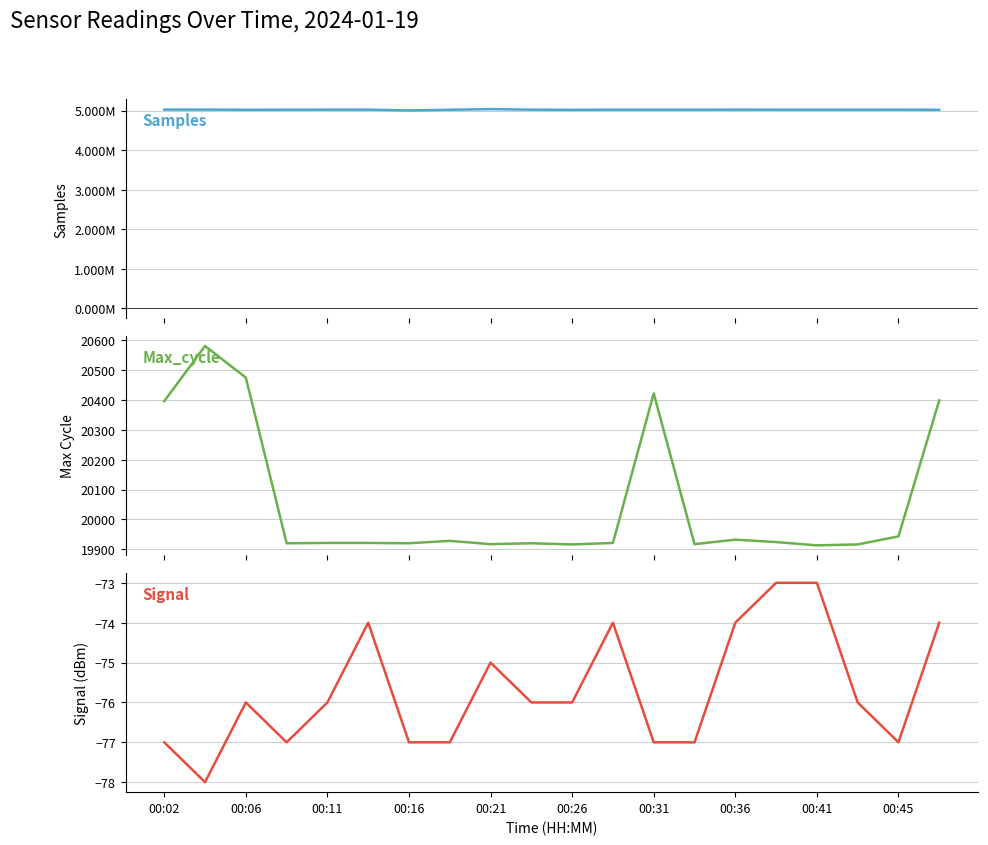

True or false: Max_cycle has more than 2 points higher than both neighbors.

True